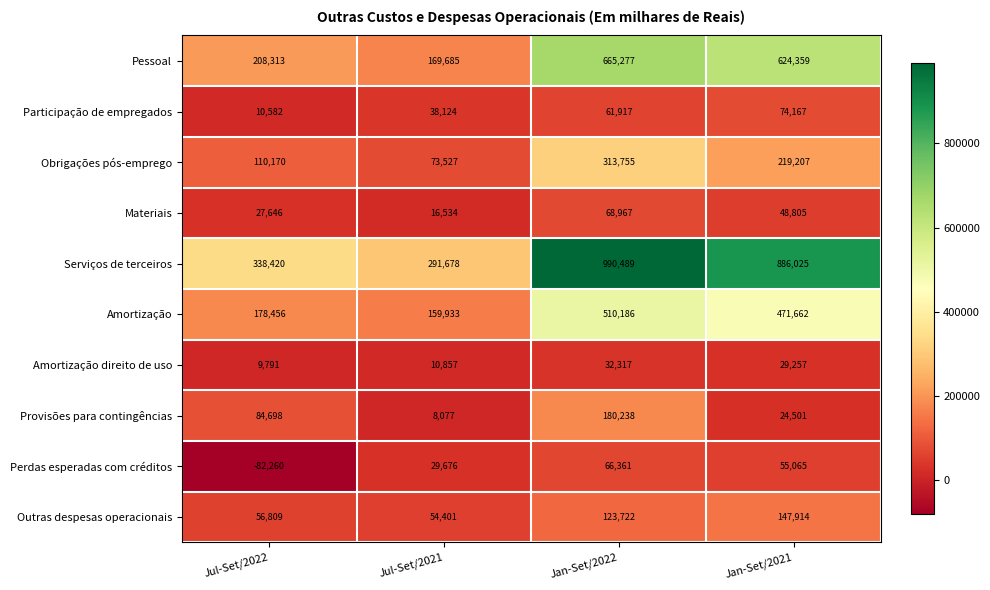

Which label corresponds to the smallest value in the chart?

Jul-Set/2022